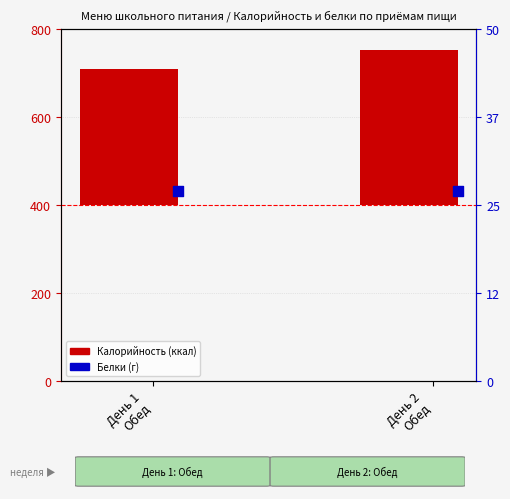

What is the change in value from День 1
Обед to День 2
Обед?

+43